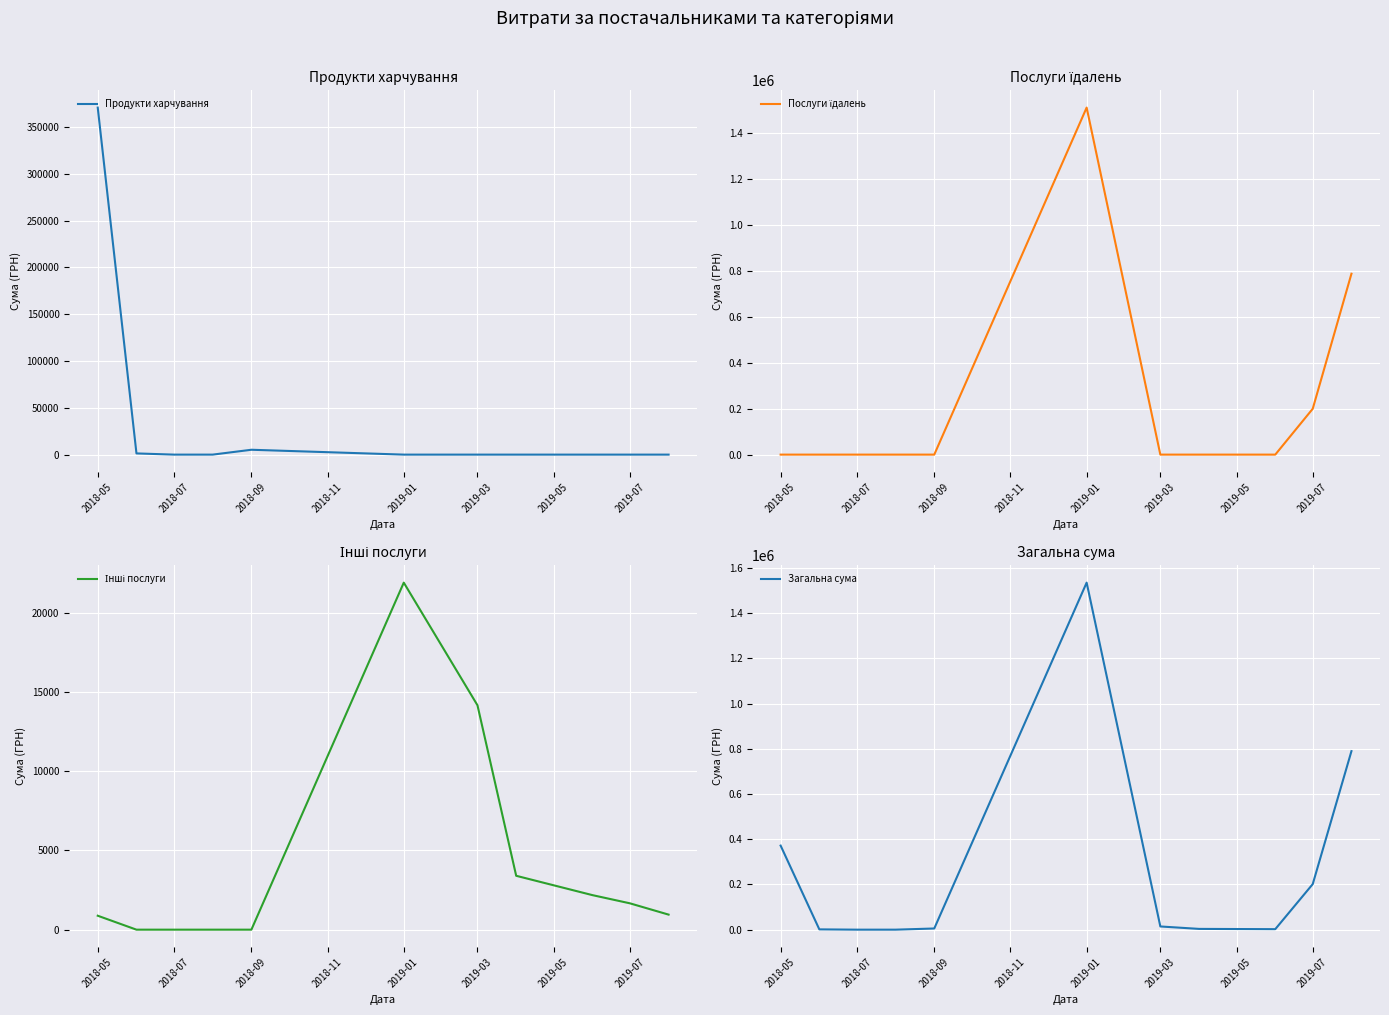

Is the value of Продукти харчування at 8 greater than the value of Послуги їдалень at 2018-09?

No